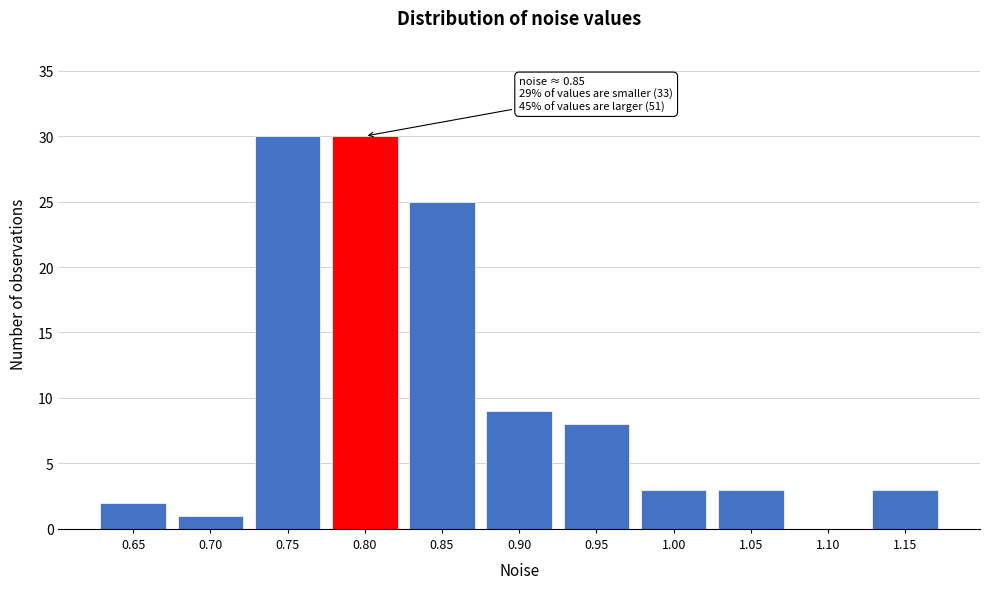

Reading left to right, transcribe all the data shown in this chart.

0.65=2	0.70=1	0.75=30	0.80=30	0.85=25	0.90=9	0.95=8	1.00=3	1.05=3	1.10=0	1.15=3